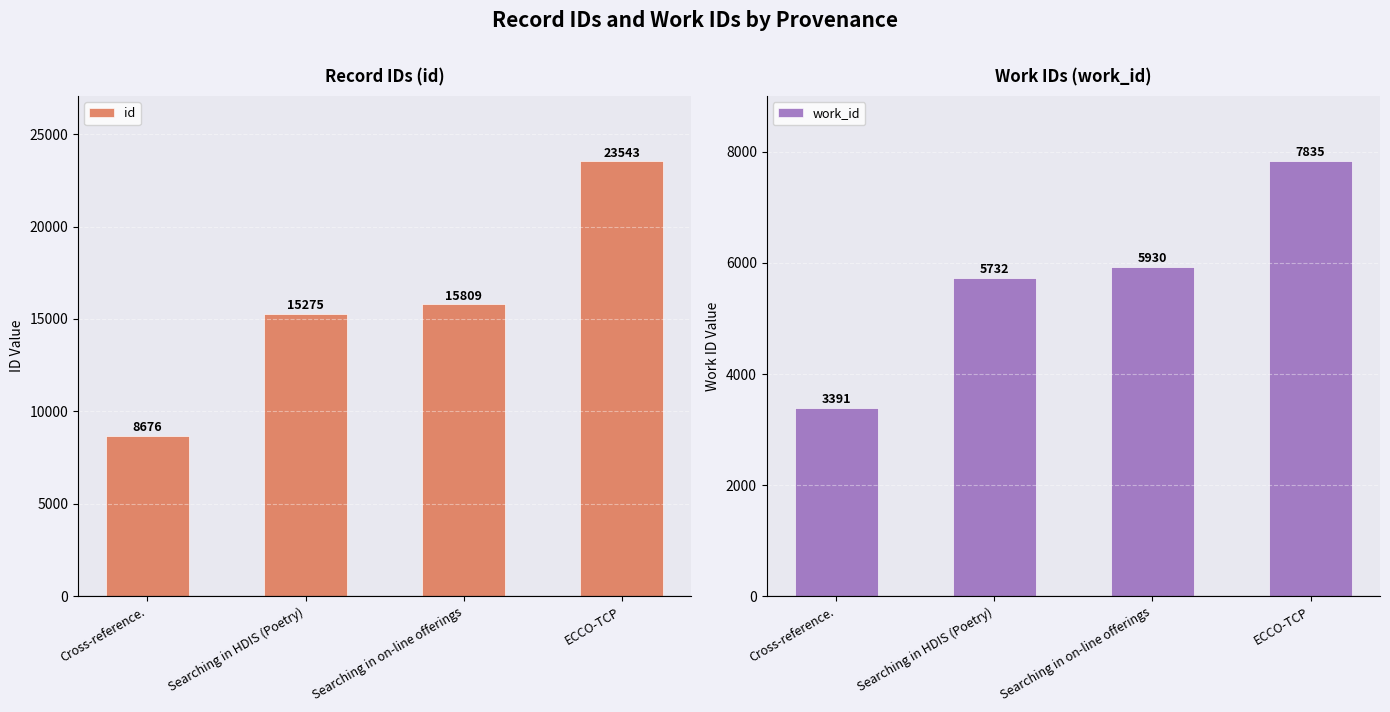

Which has a higher value, Searching in on-line offerings or Searching in HDIS (Poetry)?

Searching in on-line offerings